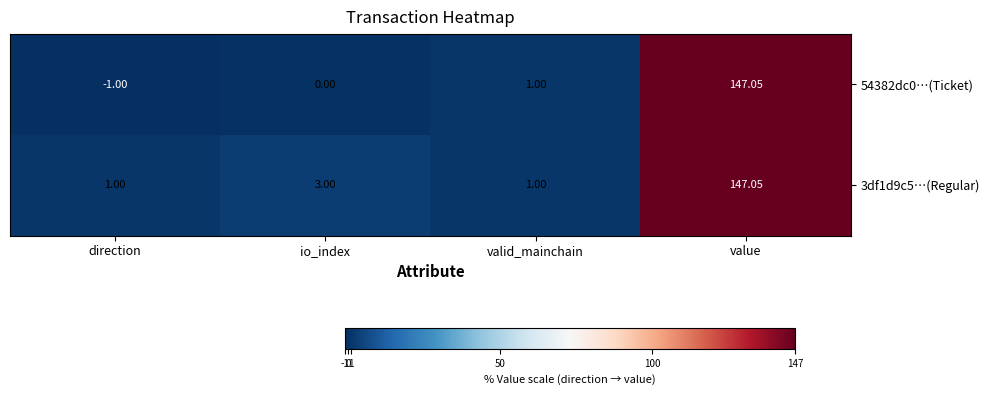

At which label is 54382dc0…(Ticket) closest to 73?

valid_mainchain